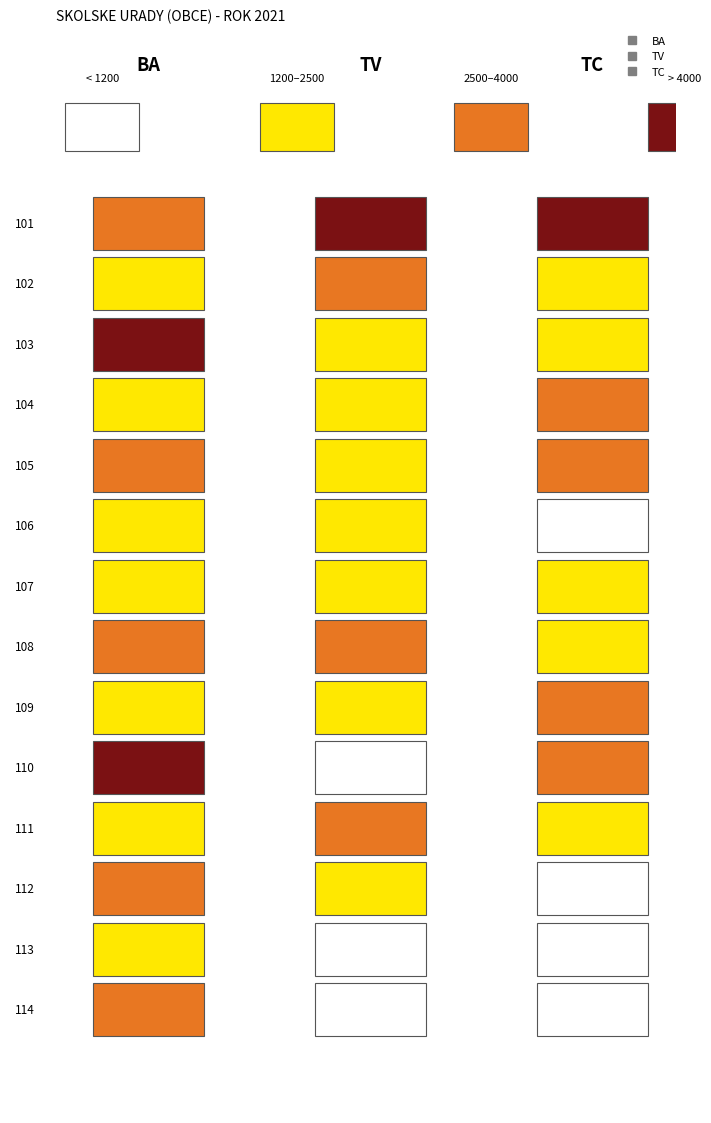

How many data points in TV are above 2080?

6